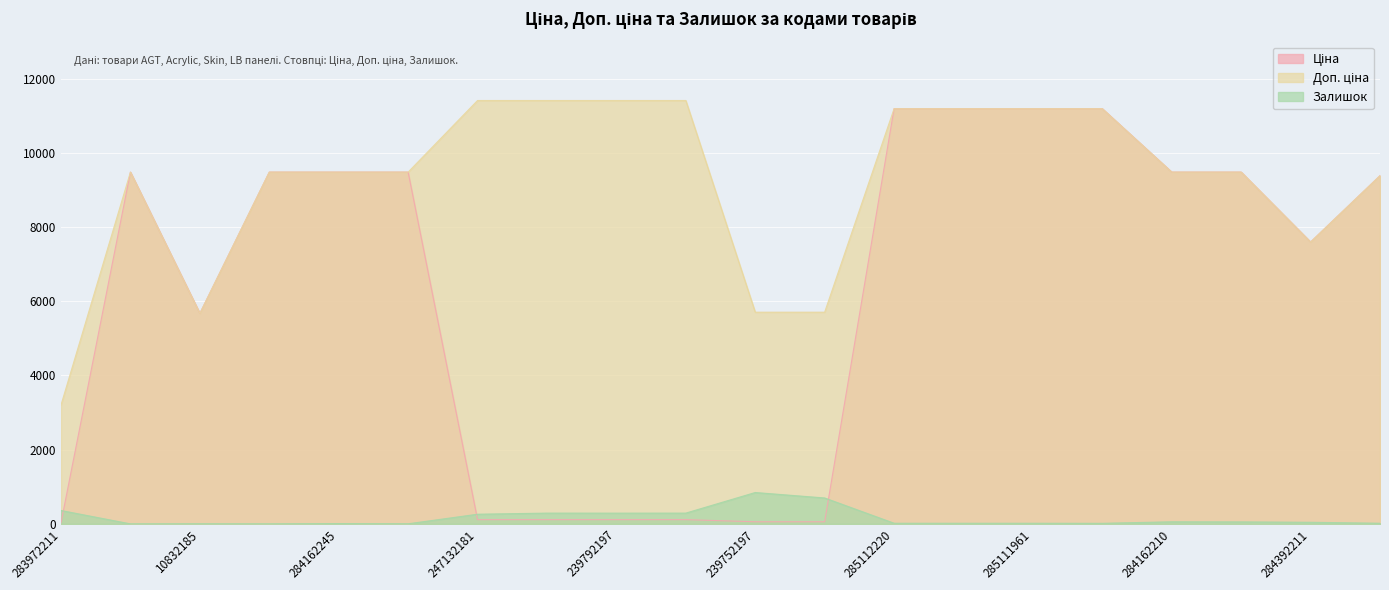

What is the label of the 18th point from the left?

284162209